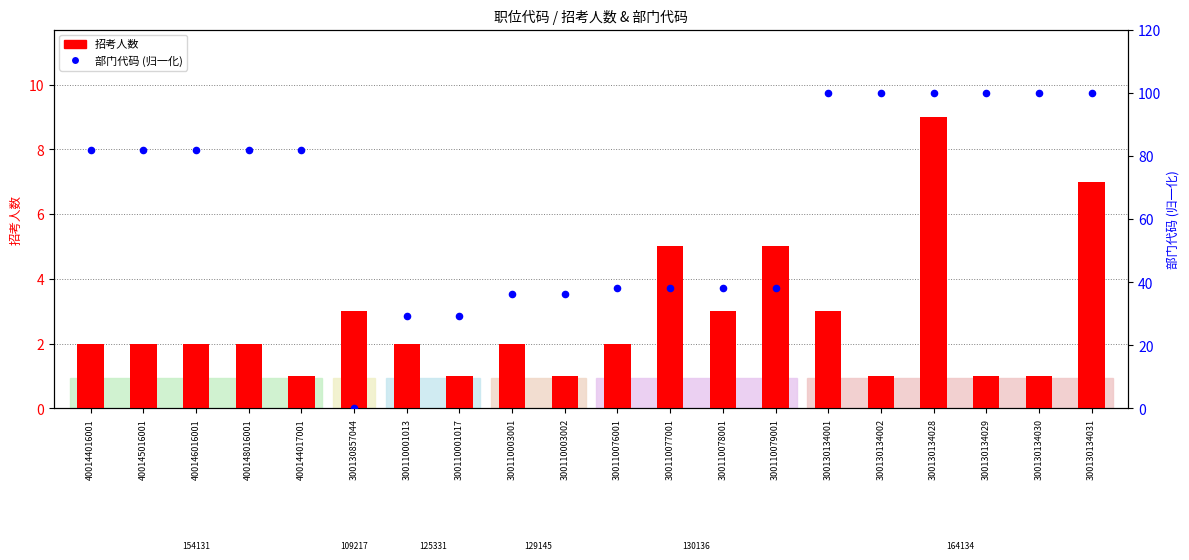

What are all the series names shown in the legend?

招考人数, 部门代码 (归一化)